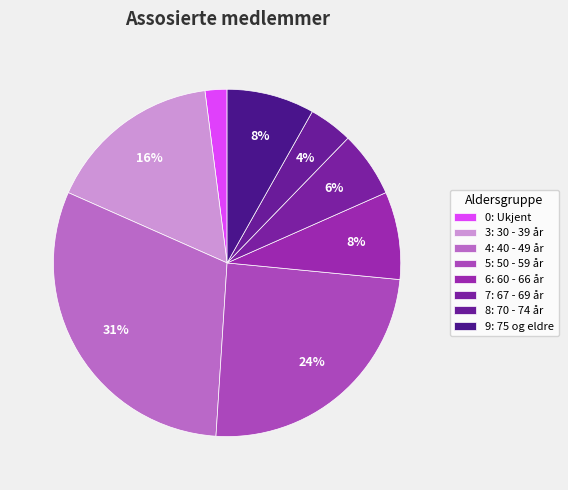

Rank the categories by value from highest to lowest.

4: 40 - 49 år, 5: 50 - 59 år, 3: 30 - 39 år, 6: 60 - 66 år, 9: 75 og eldre, 7: 67 - 69 år, 8: 70 - 74 år, 0: Ukjent